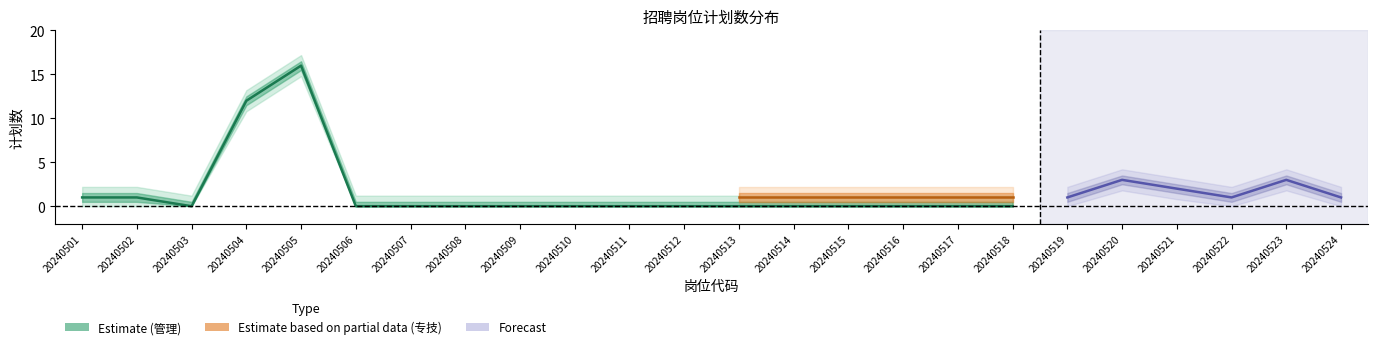

What is the maximum value for 管理?

16